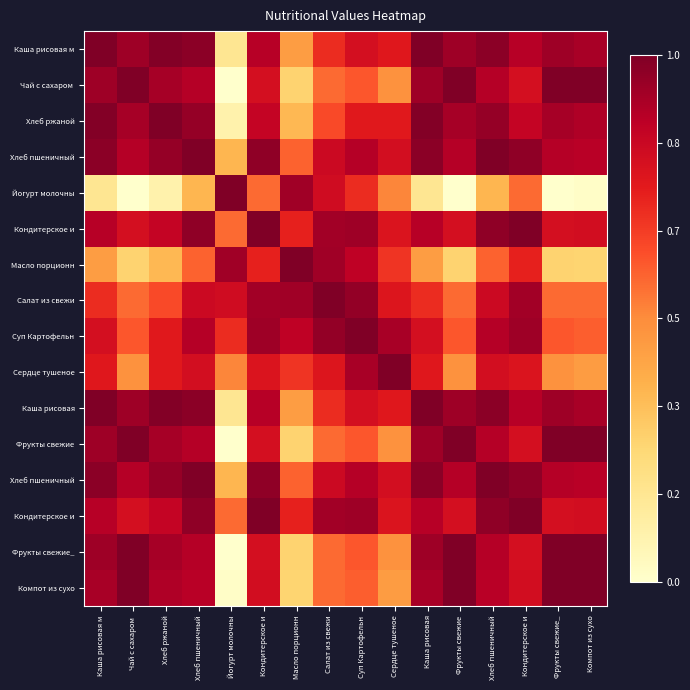

Which category has the highest value across all series?

Каша рисовая м